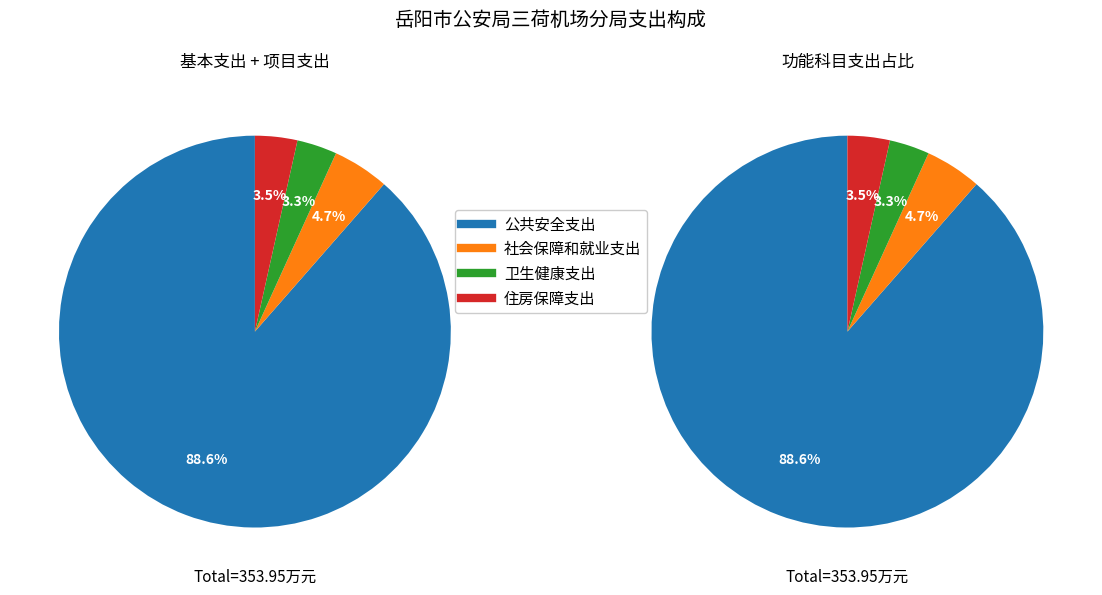

What percentage is the 住房保障支出 slice, to the nearest percent?

3%